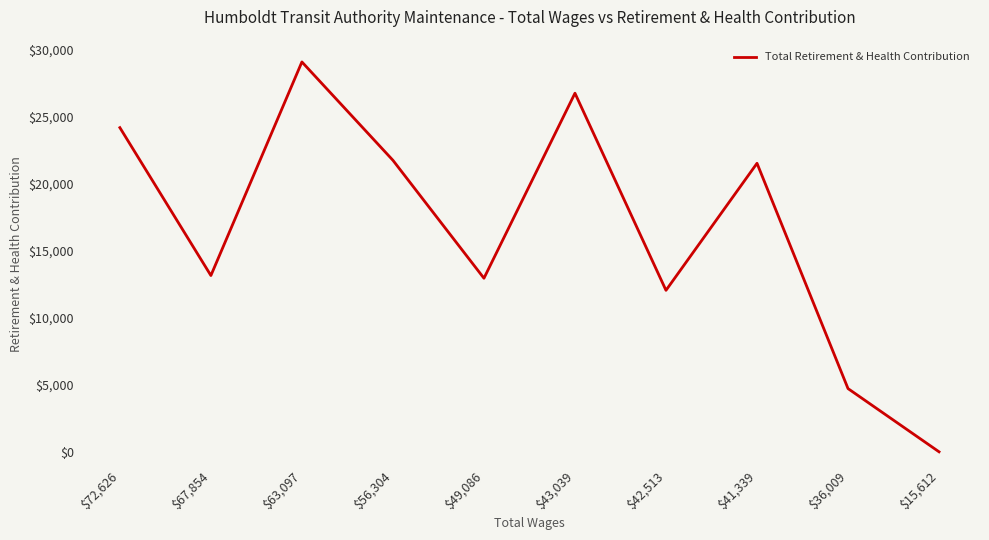

What position from the left is $72,626?

1